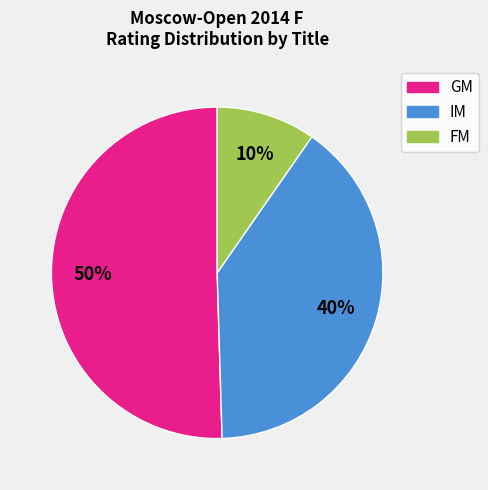

To the nearest percent, what is the average slice percentage?

33%